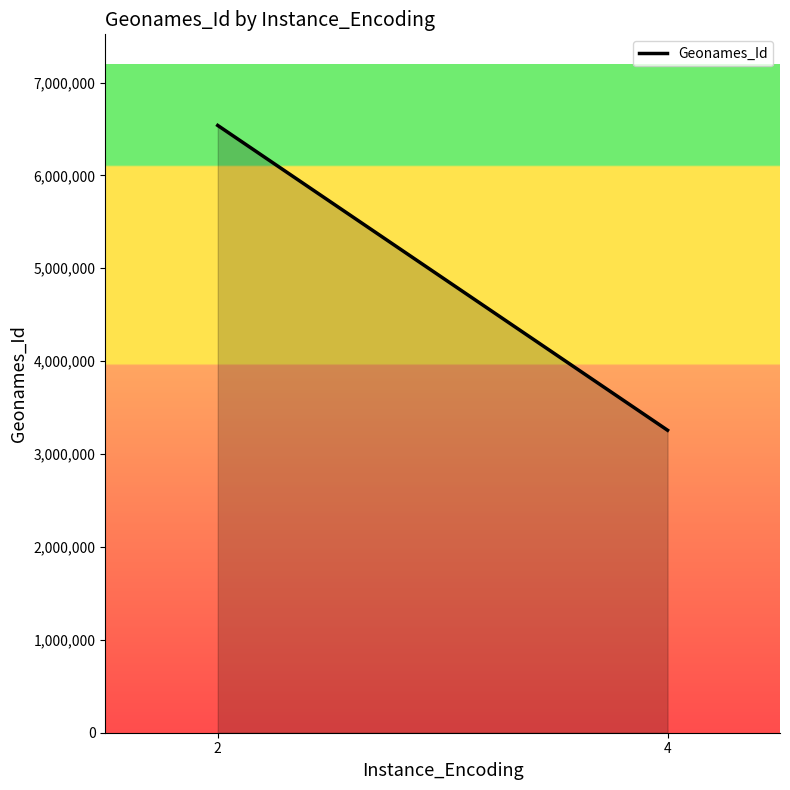

What is the approximate value at 4?

3256600.2